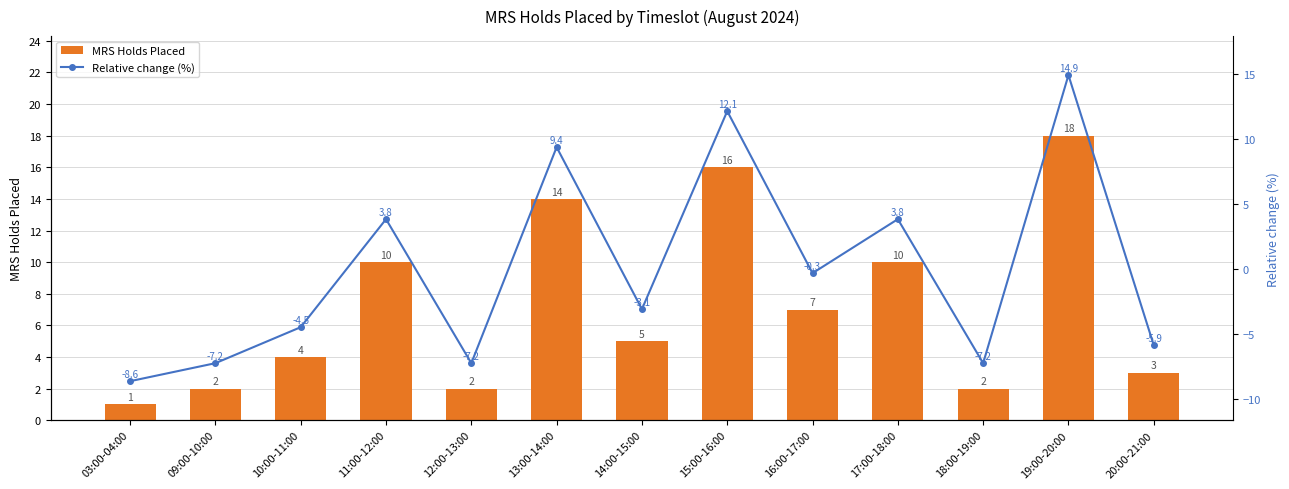

At how many categories does at least one series exceed 7?

5